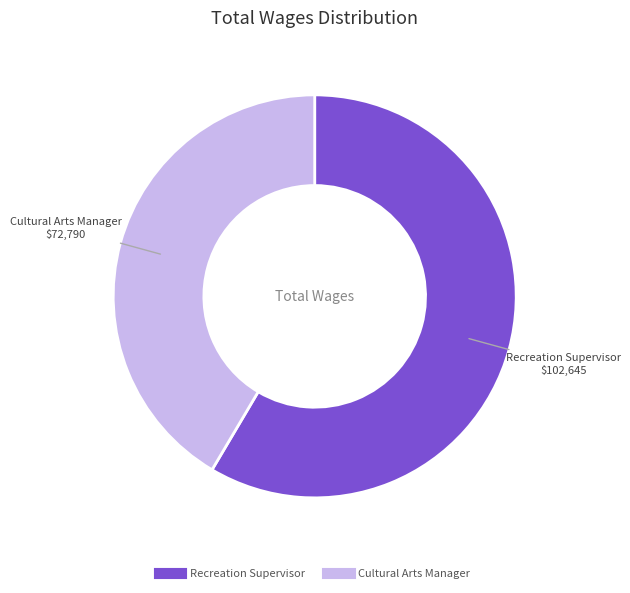

Which slice is the largest?

Recreation Supervisor